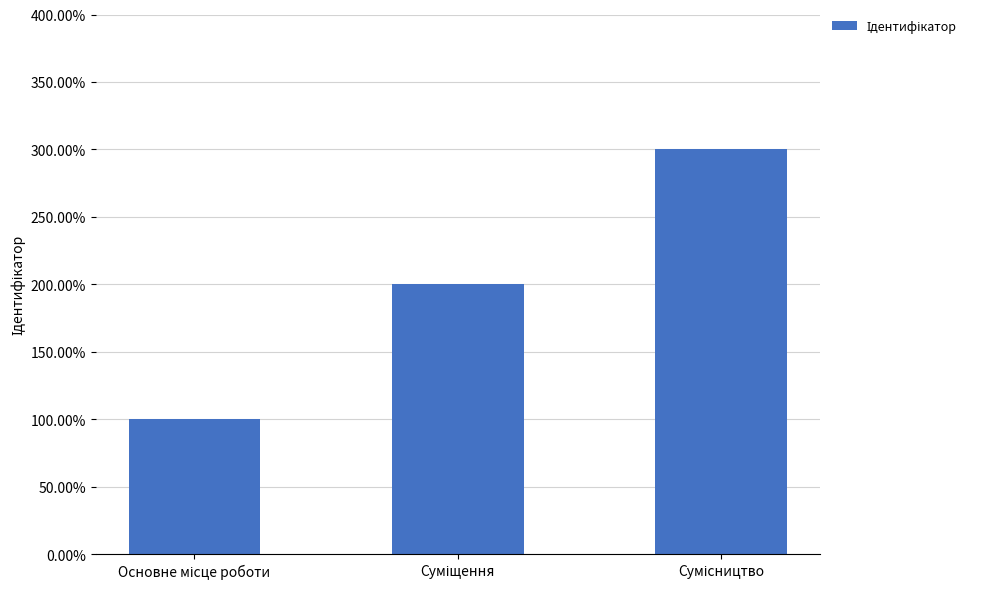

What is the value of the 3rd bar from the left?

3